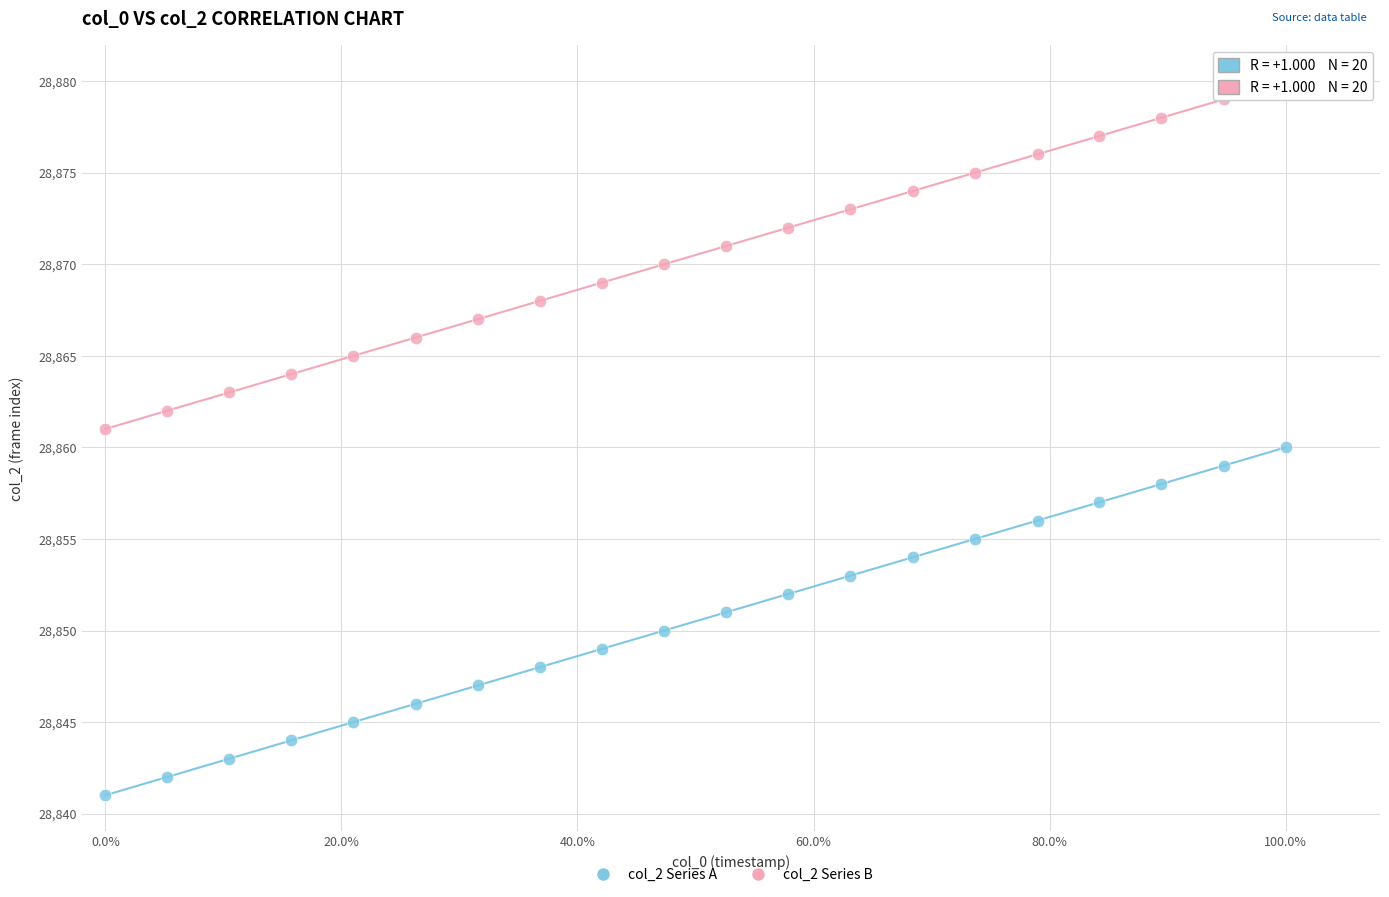

Which series reaches the maximum Y coordinate?

col_2 Series B